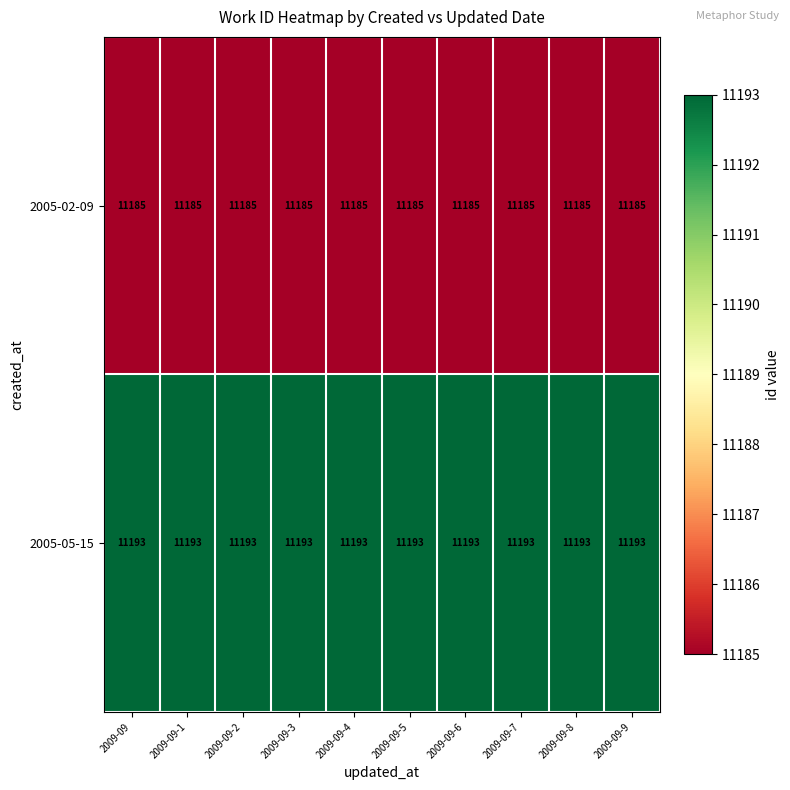

What is the spread (max minus min) of values at 2009-09-2?

8